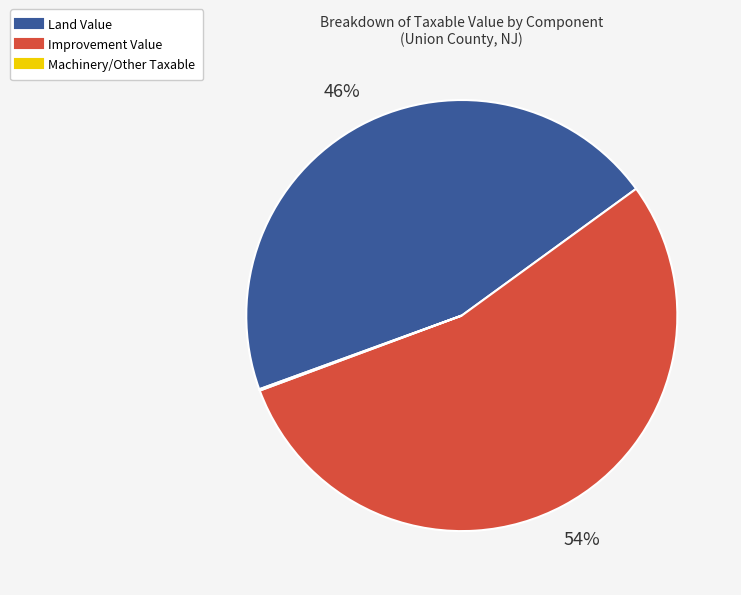

Is there any slice that represents more than half of the pie?

Yes